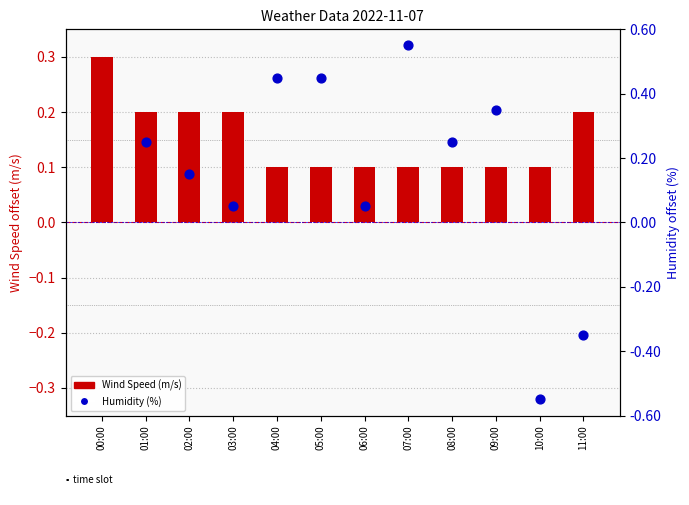

What are all the series names shown in the legend?

Wind Speed (m/s), Humidity (%)